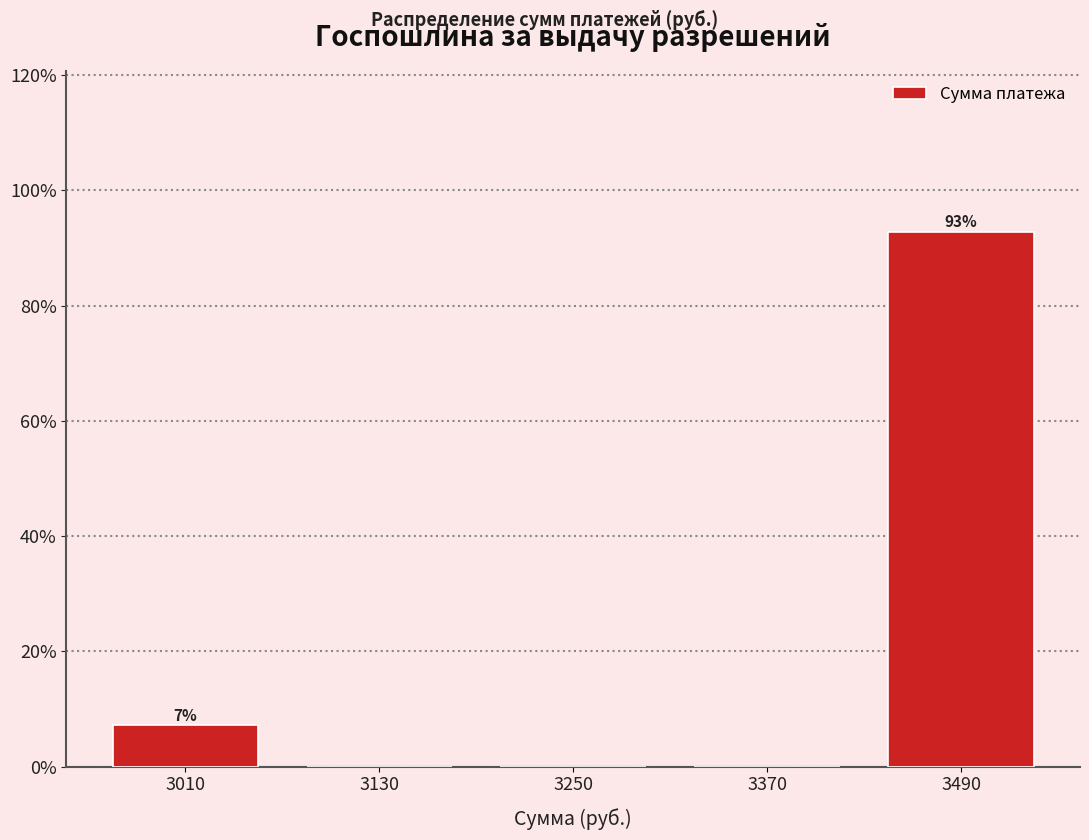

Over which range of the x-axis is the bar tallest?

3430 to 3550